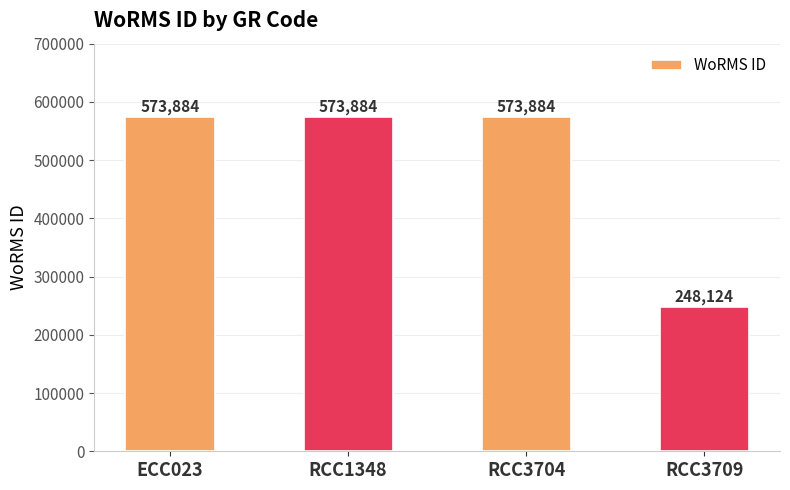

What is the greatest value displayed?

573884